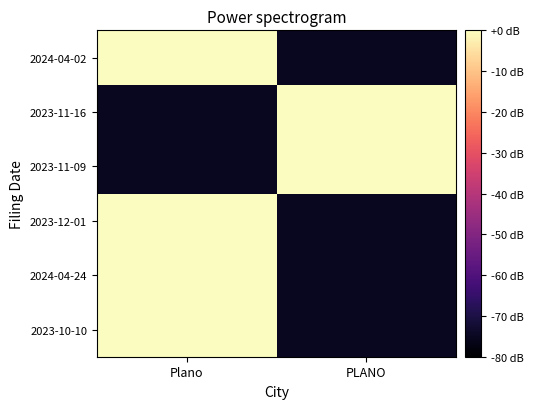

List the series in order of their peak value, lowest first.

2023-10-10, 2024-04-24, 2023-12-01, 2023-11-09, 2023-11-16, 2024-04-02